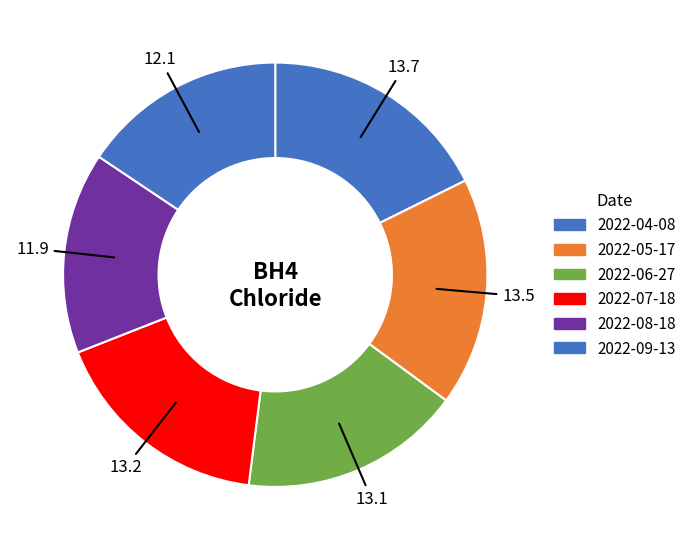

Count the number of slices in the pie.

6